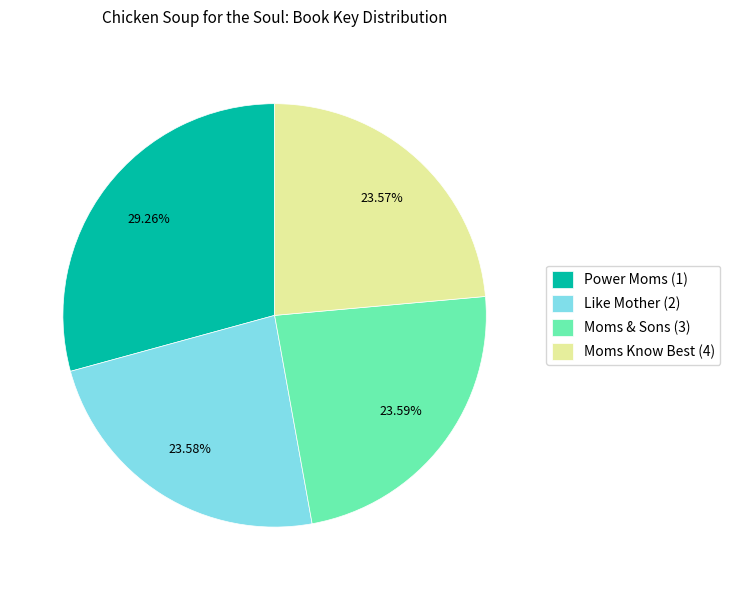

Approximately how many times larger is the value at Like Mother (2) compared to Power Moms (1)?

0.8